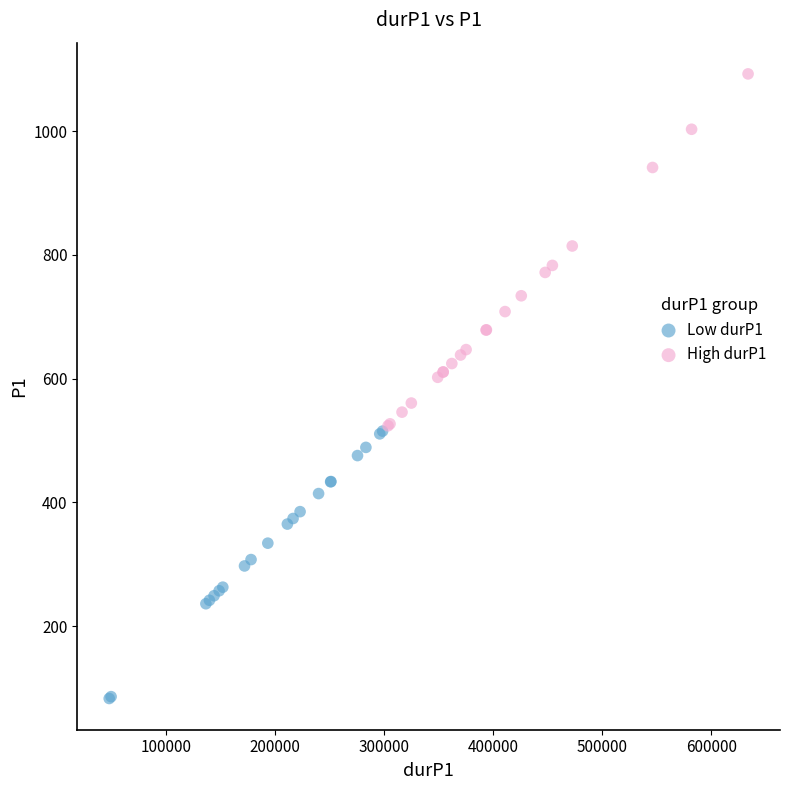

Which series reaches the minimum Y coordinate?

Low durP1